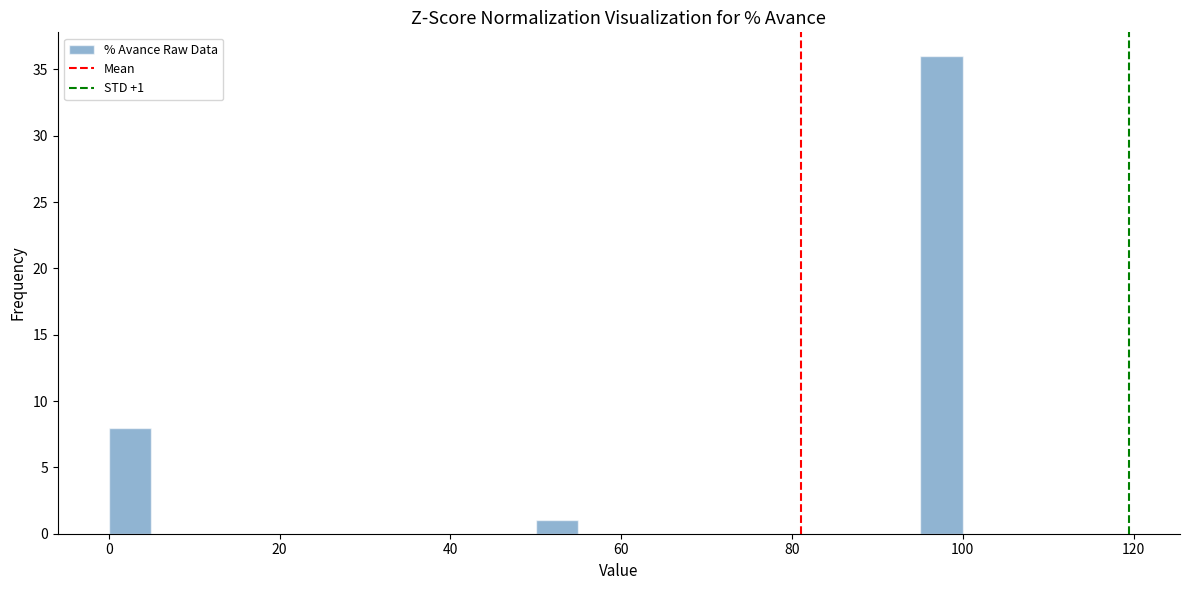

Around what value on the x-axis is the tallest bar? Give the approximate position of its centre, as read against the axis.

98